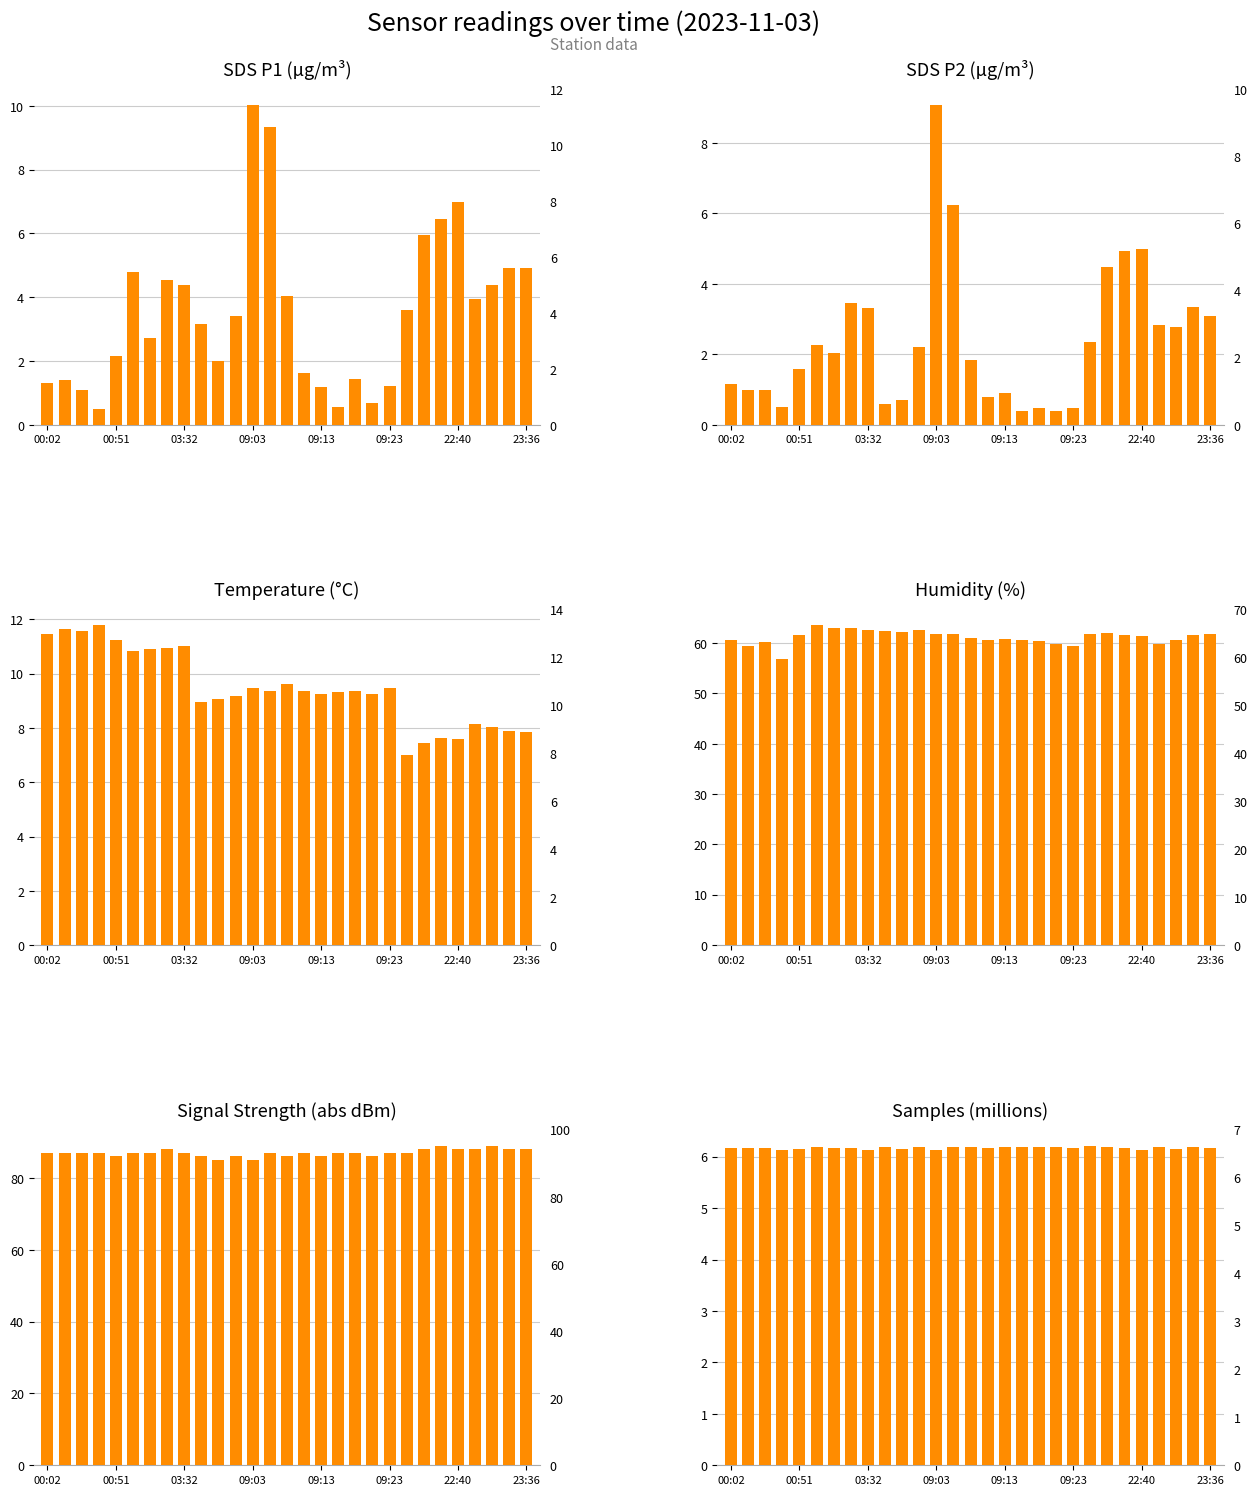

How many bars are there in total?

174